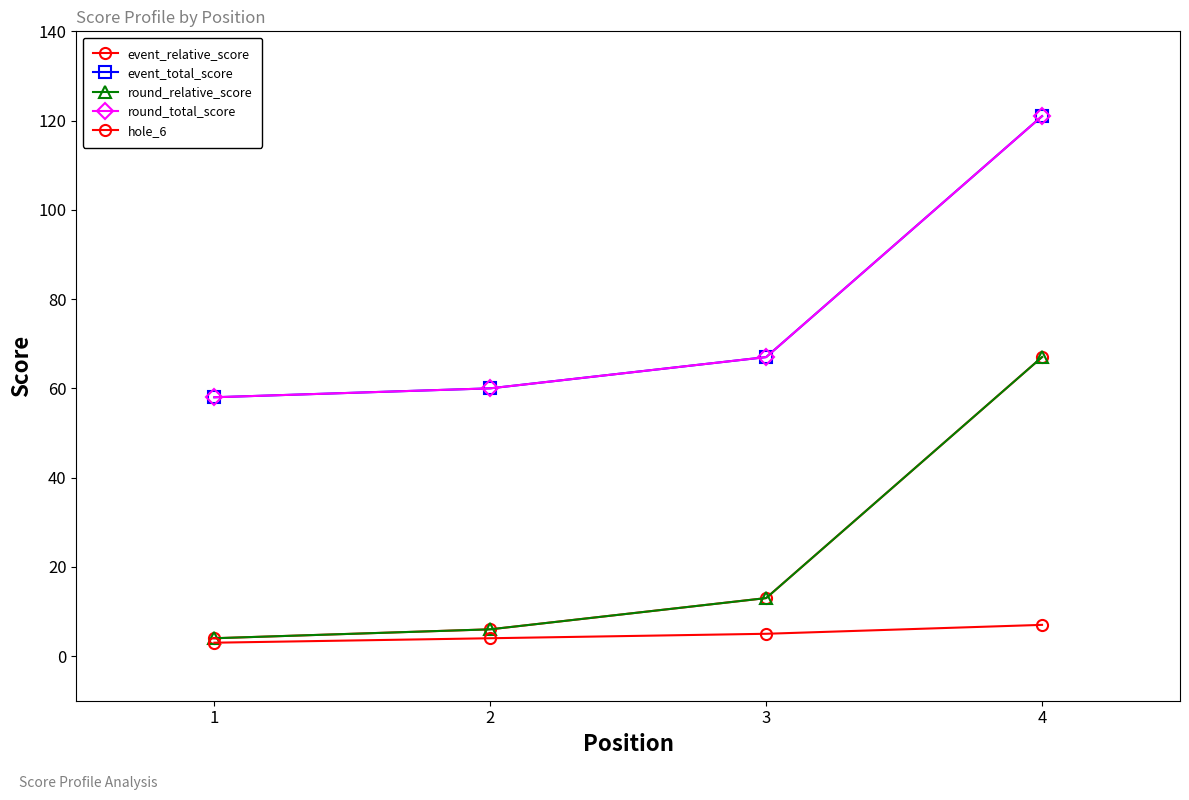

True or false: hole_6 and round_total_score cross at least once.

False